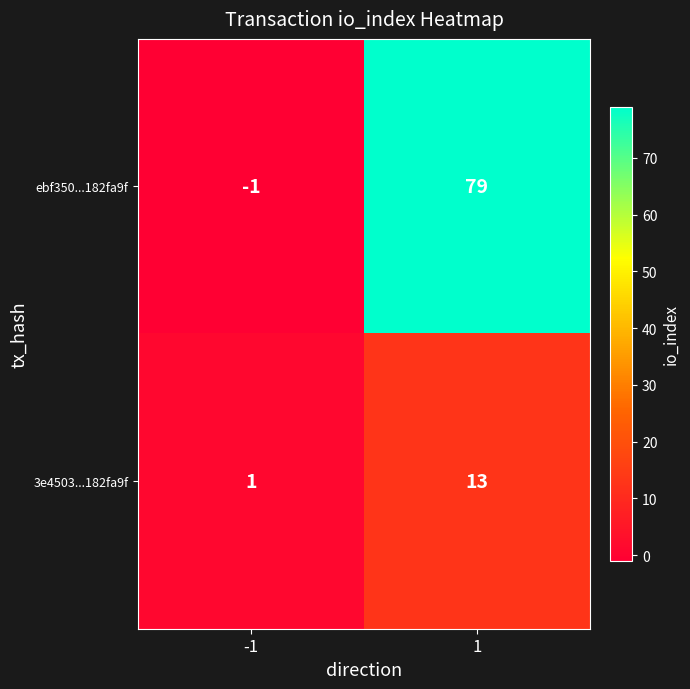

Which series changed the most between -1 and 1?

ebf350...182fa9f